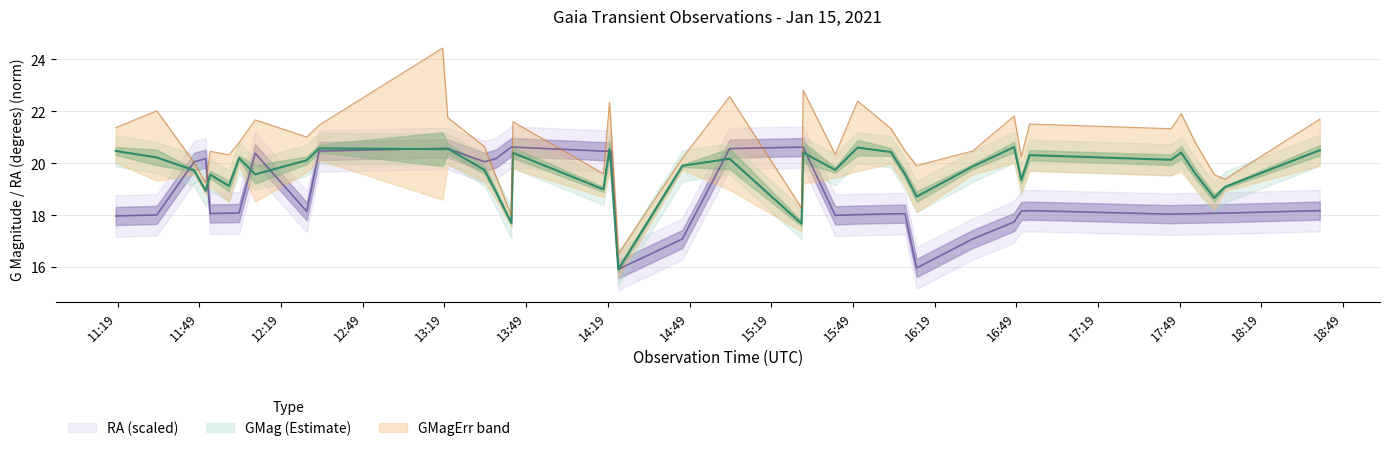

What is the greatest value displayed?

20.6